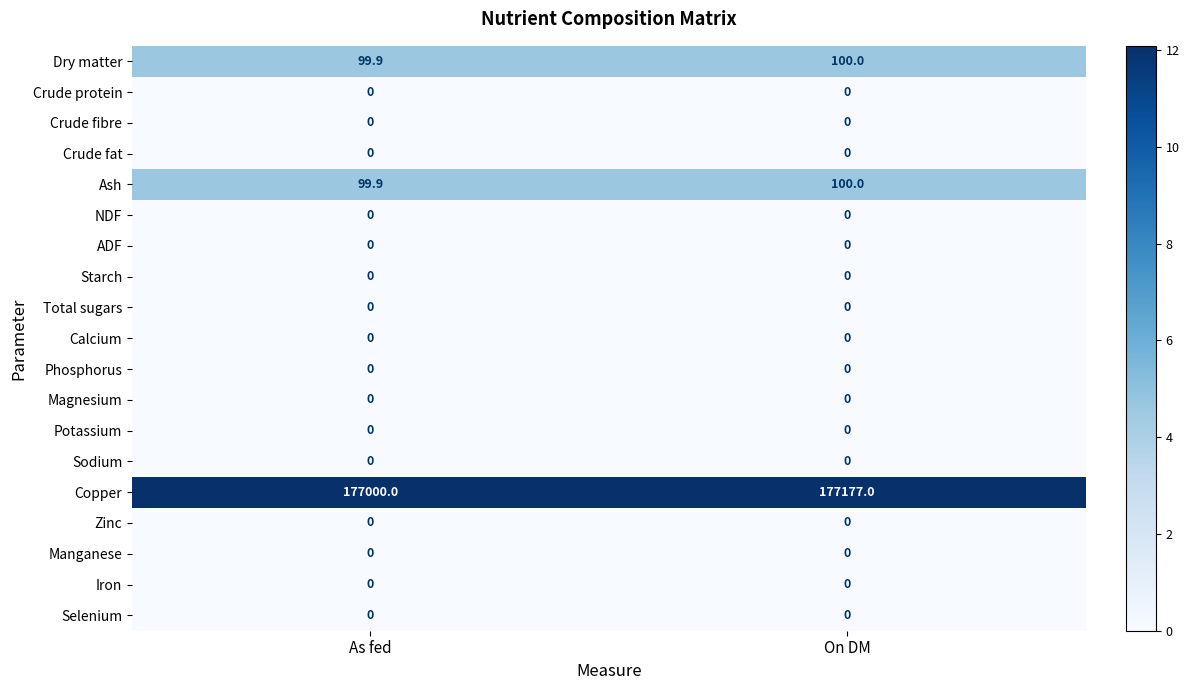

Count the number of categories in the chart.

2